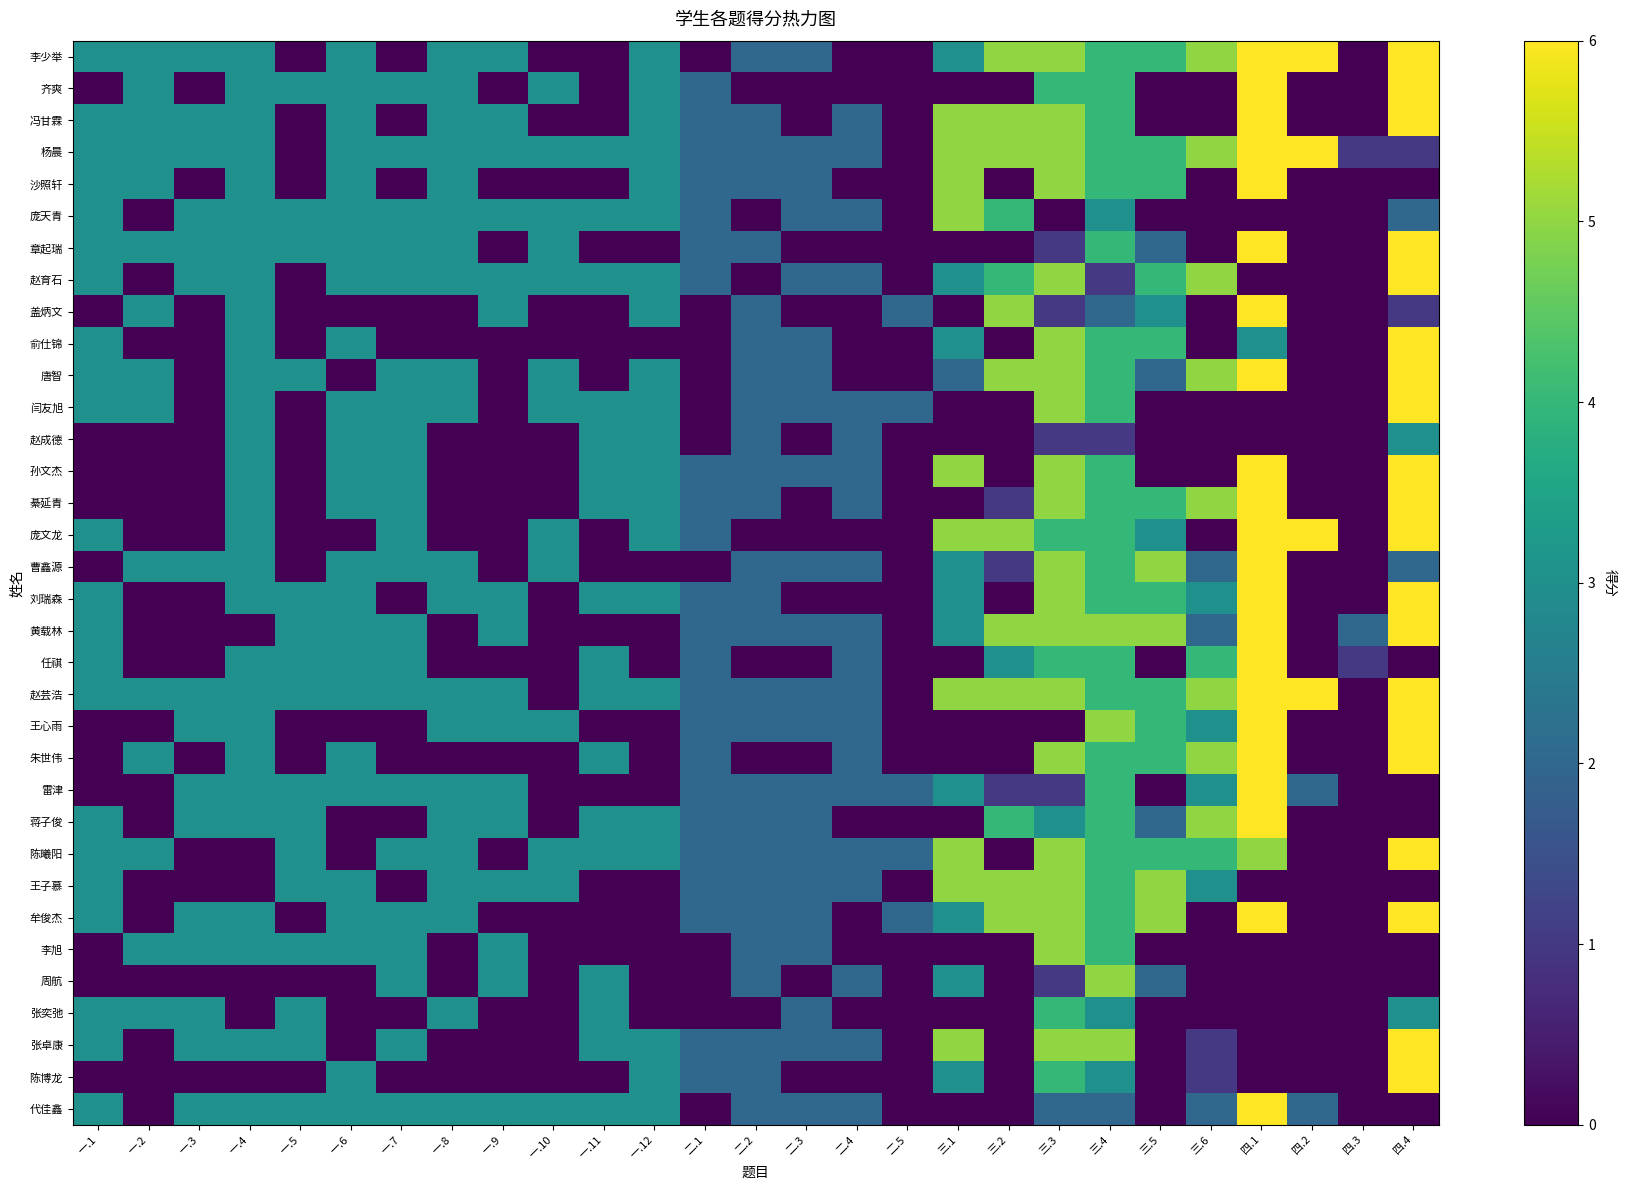

At which category is the sum across all series the highest?

四.1